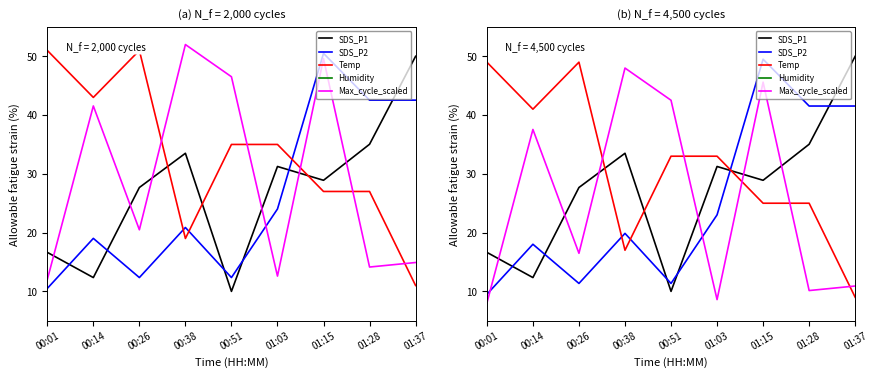

How many lines are shown in the chart?

5